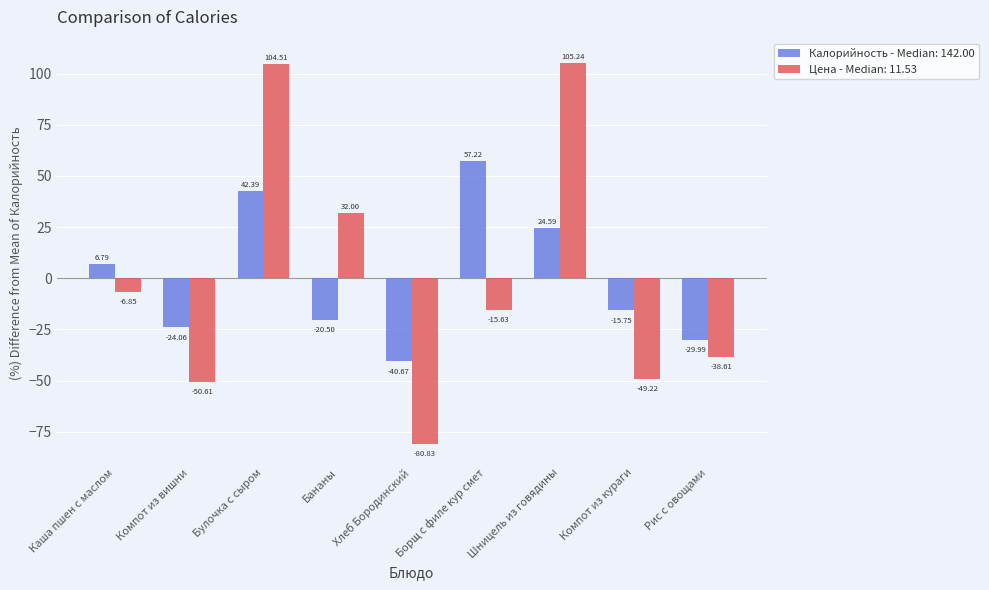

List the series in order of their peak value, highest first.

Цена - Median: 11.53, Калорийность - Median: 142.00